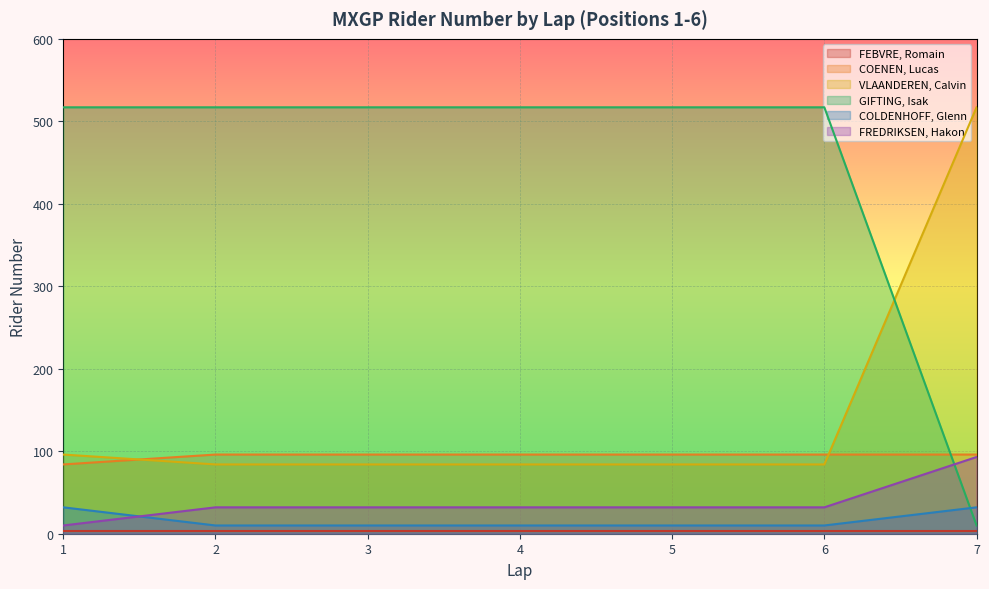

Count the number of data series in this chart.

6